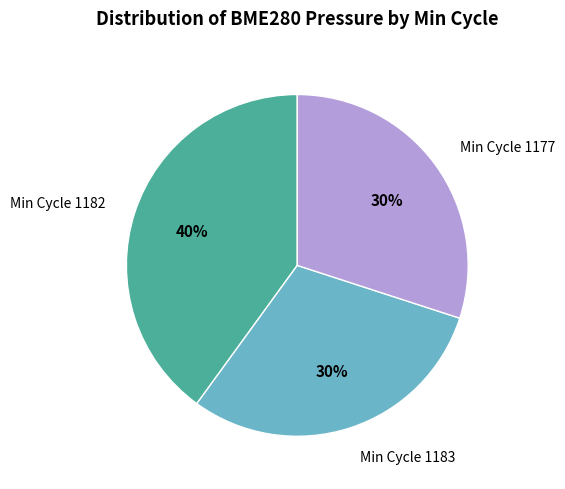

What percentage is the Min Cycle 1182 slice, to the nearest percent?

40%